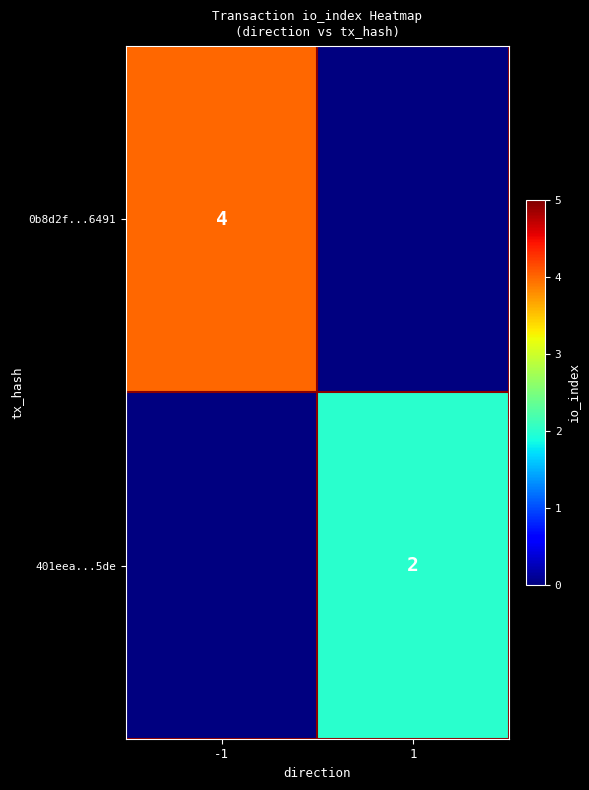

The value of 401eea...5de at 1 is 2. True or false?

True